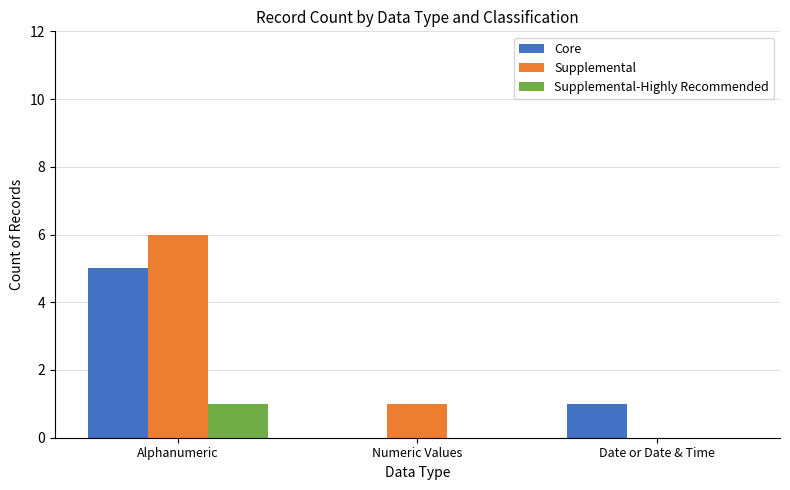

Is it true that Core equals 5 at Alphanumeric?

True